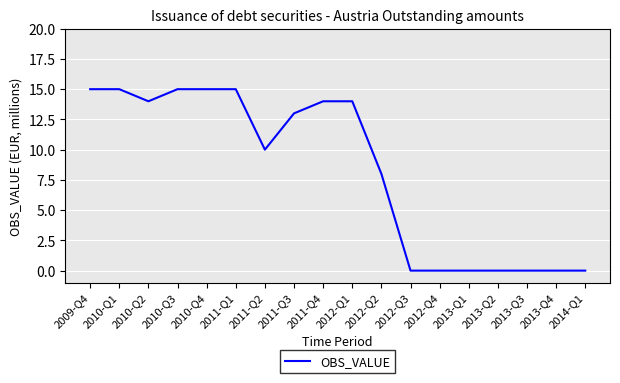

Approximately how many times larger is the value at 2011-Q4 compared to 2010-Q2?

1.0